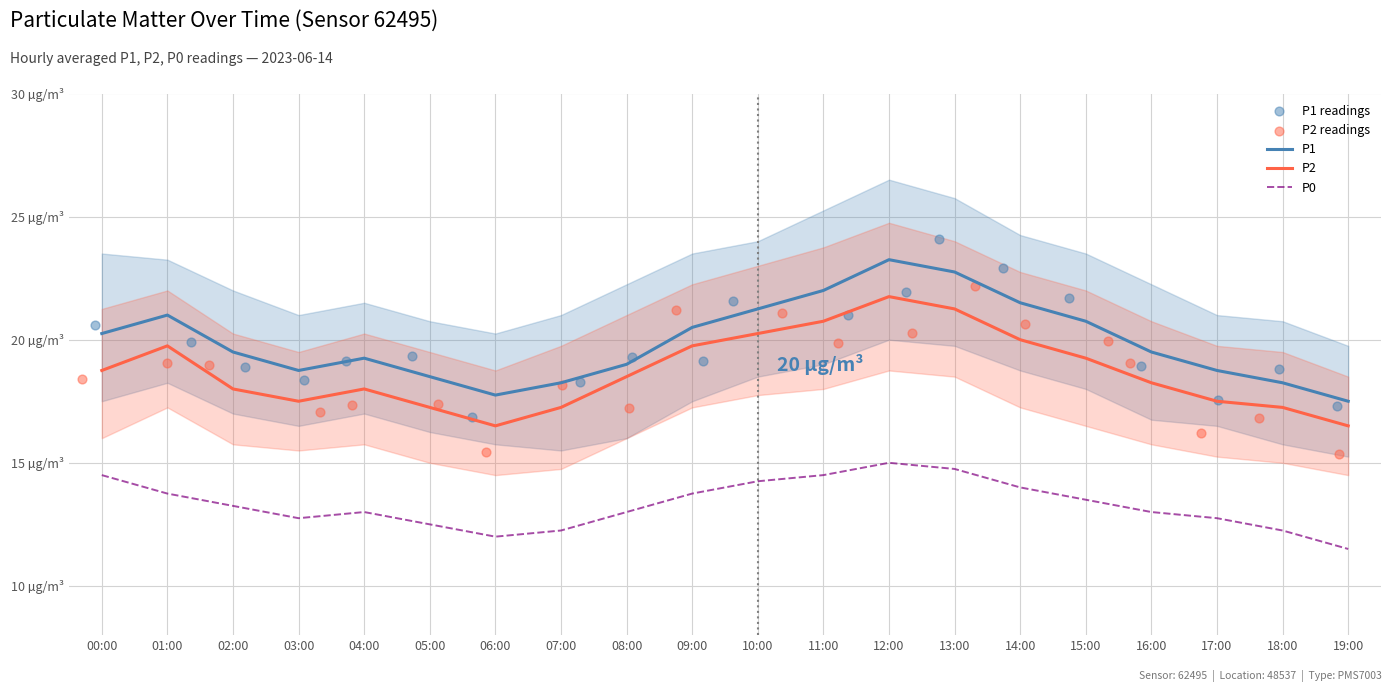

Is the value of P2 at 00:00 greater than the value of P0 at 13:00?

Yes